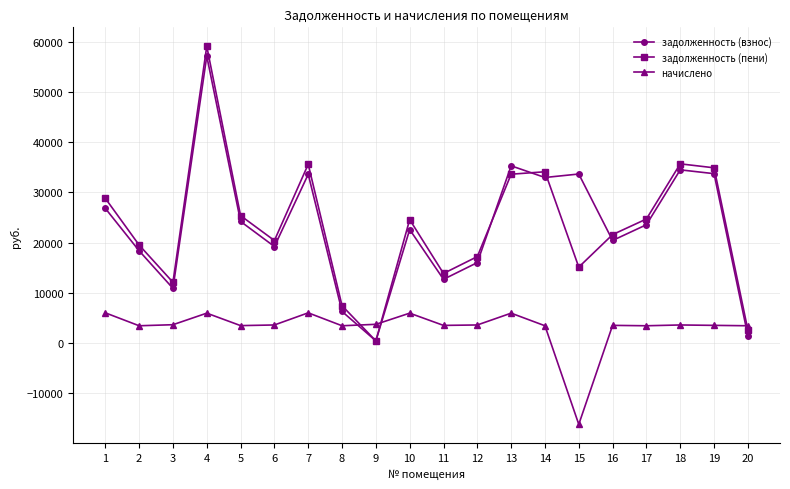

Which series has the widest spread of values?

задолженность (пени)